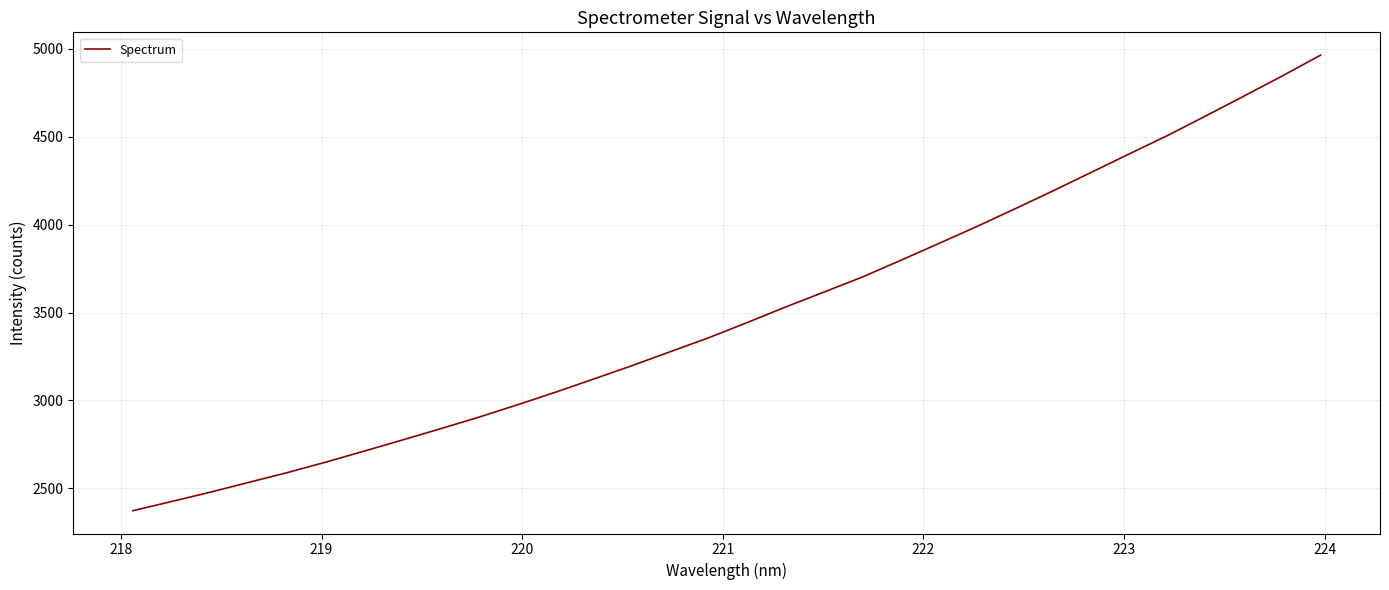

What is the greatest value displayed?

4964.8